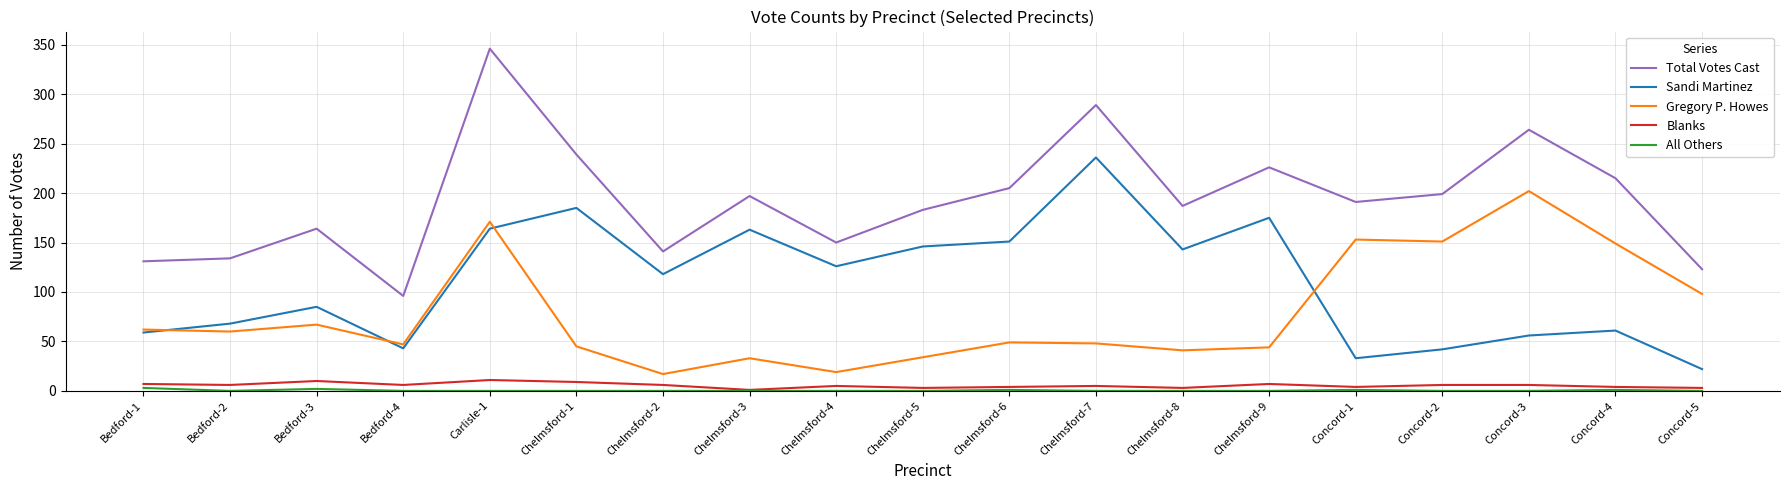

What is the sum of the Gregory P. Howes values at Concord-4 and Bedford-3?

216